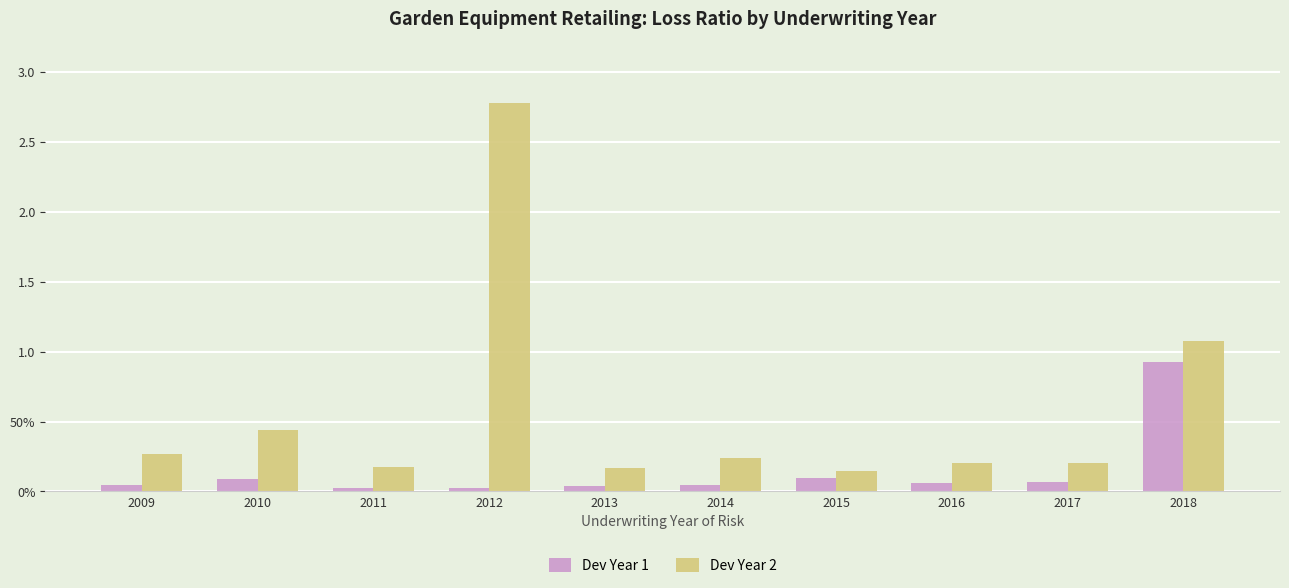

Are the bars grouped side by side (vs. stacked)?

Yes